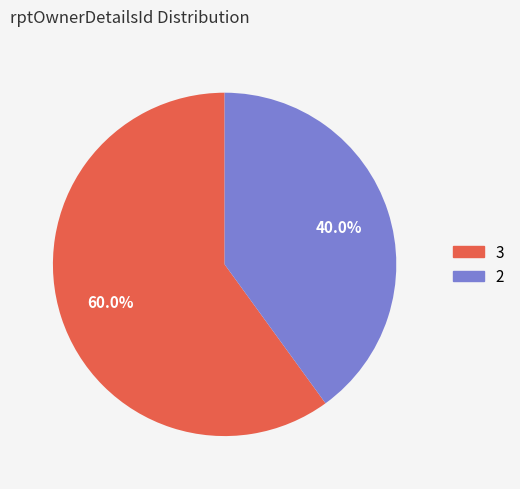

Count the number of slices in the pie.

2